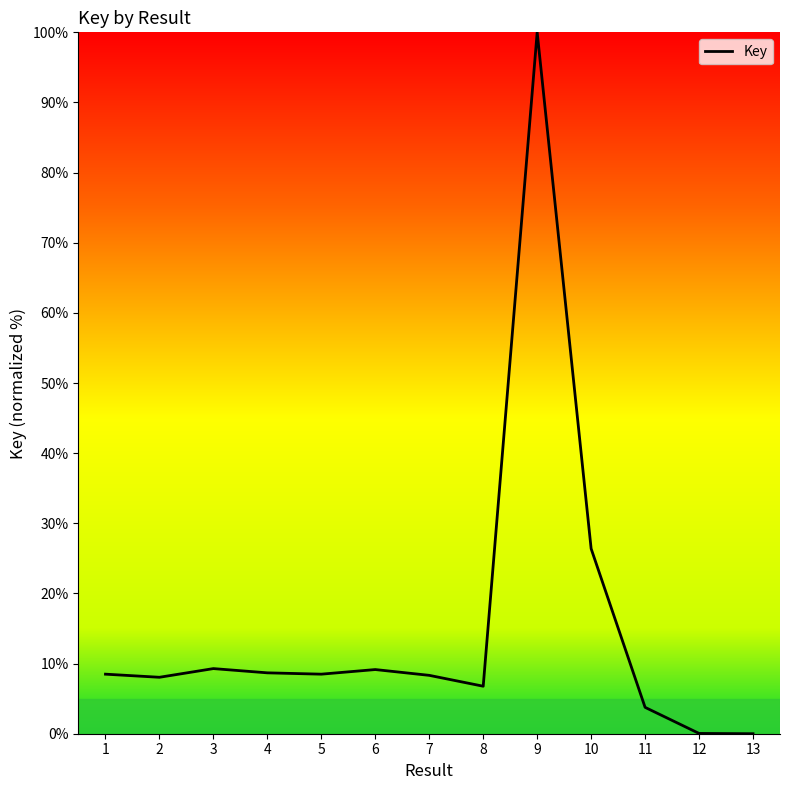

The chart shows a value of 9.3 at 3. True or false?

True